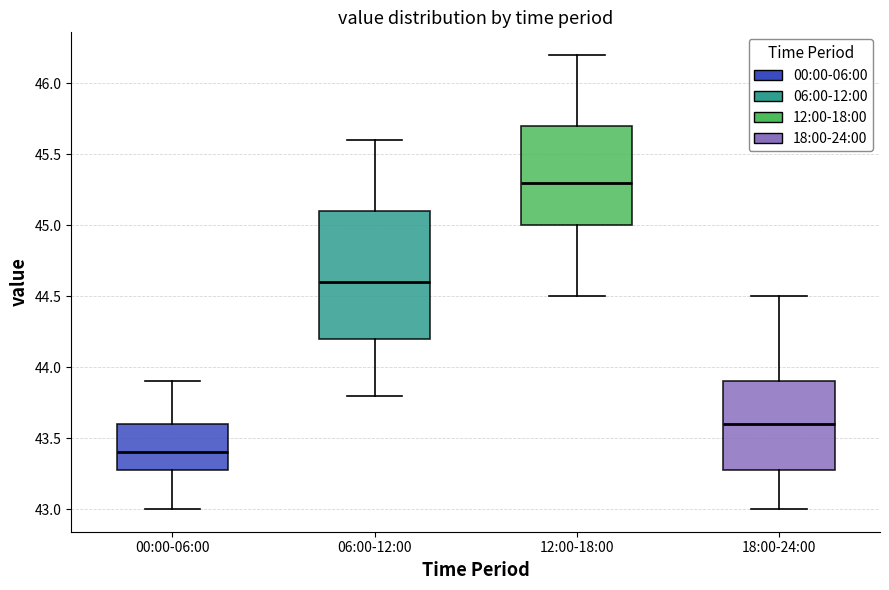

Which box has the highest median line?

12:00-18:00